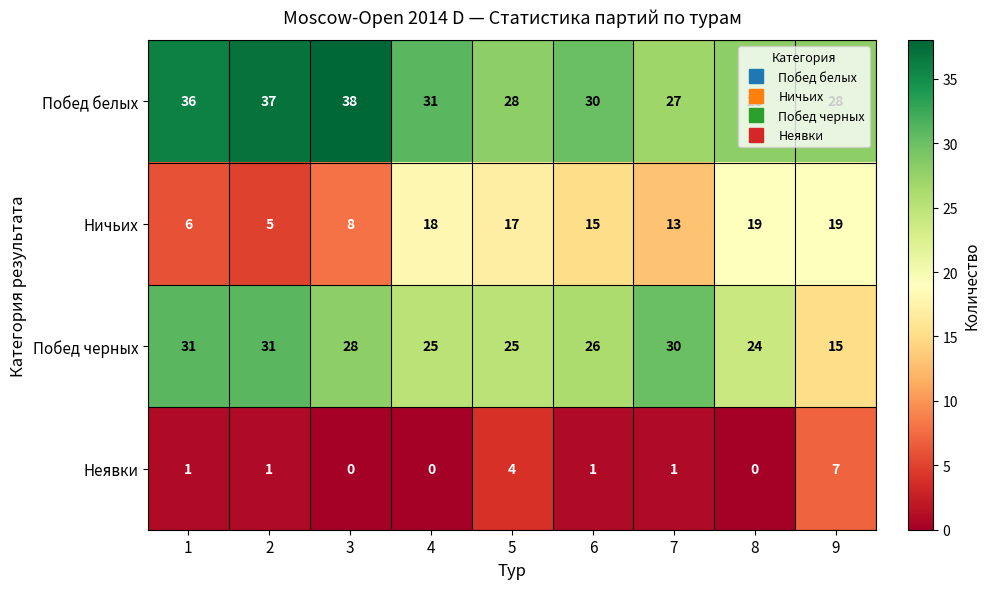

Rank the series by their average value, from lowest to highest.

Неявки, Ничьих, Побед черных, Побед белых